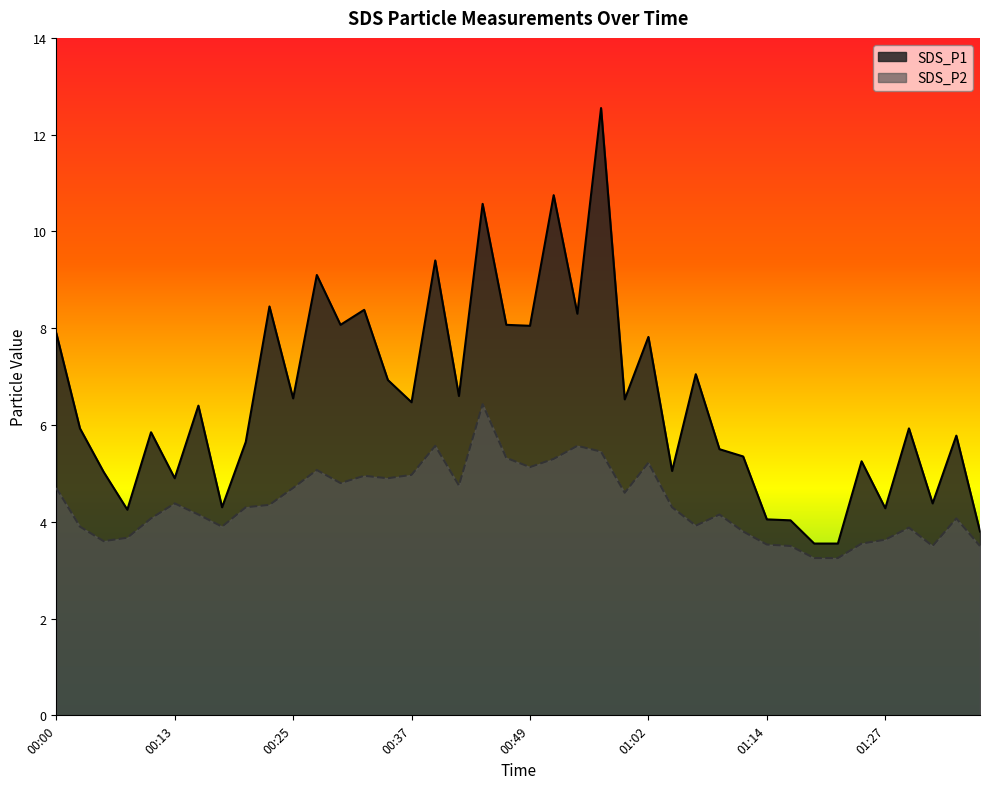

True or false: SDS_P2 and SDS_P1 cross at least once.

False